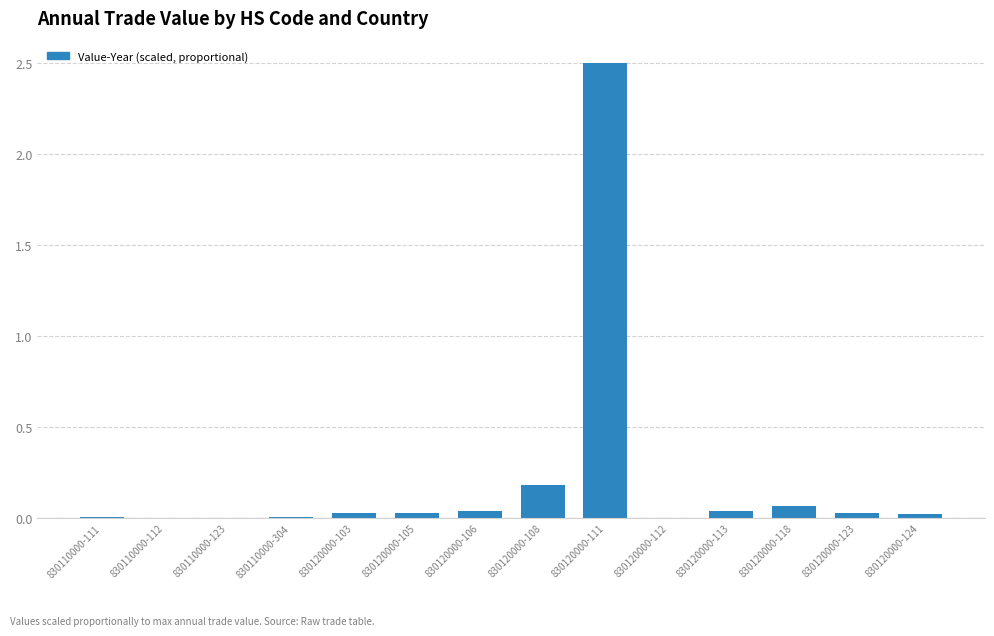

True or false: the data shows 1.6 at 830120000-111.

False